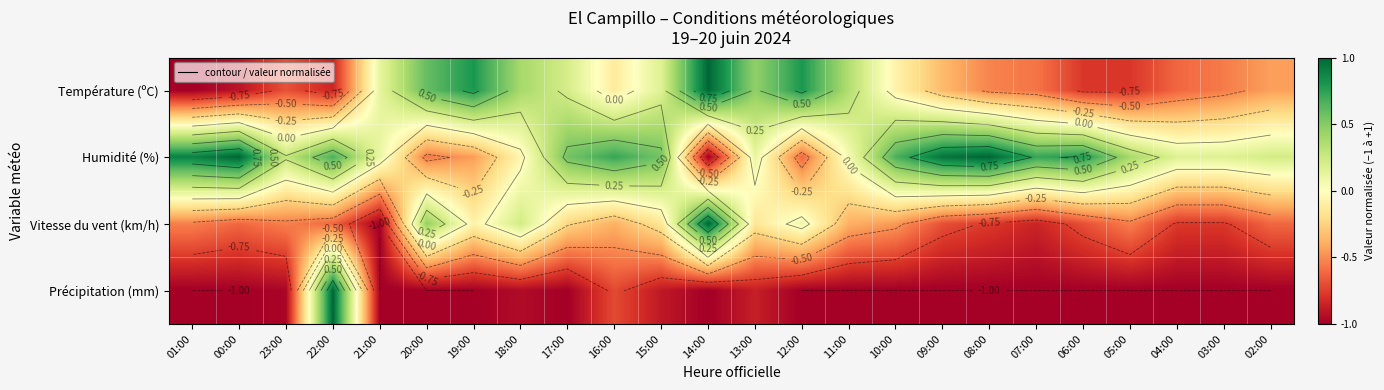

At 19:00, list the series in order from smallest to largest.

Précipitation (mm), Humidité (%), Vitesse du vent (km/h), Température (ºC)